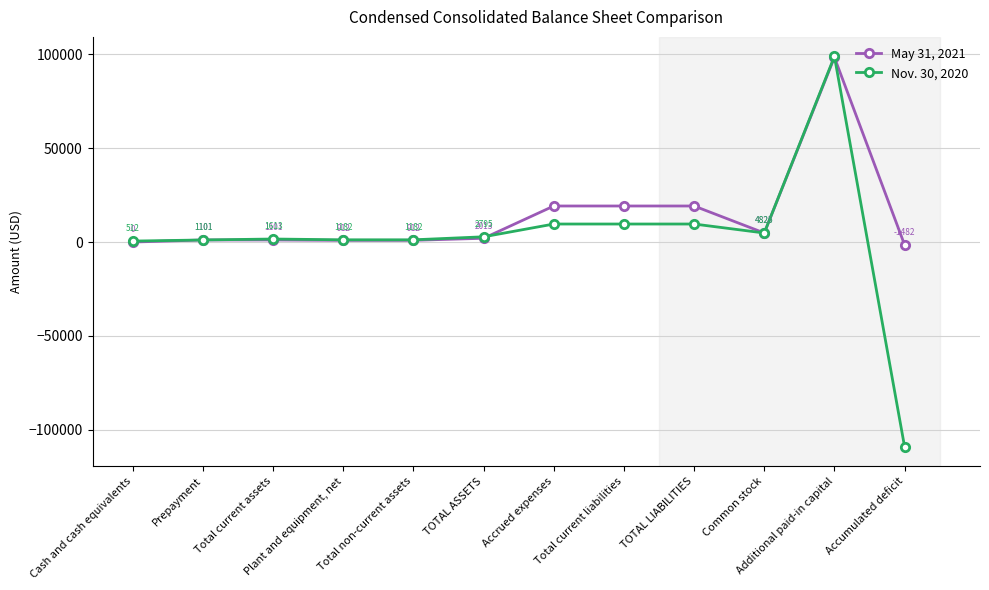

What is the label of the 12th point from the right?

Cash and cash equivalents